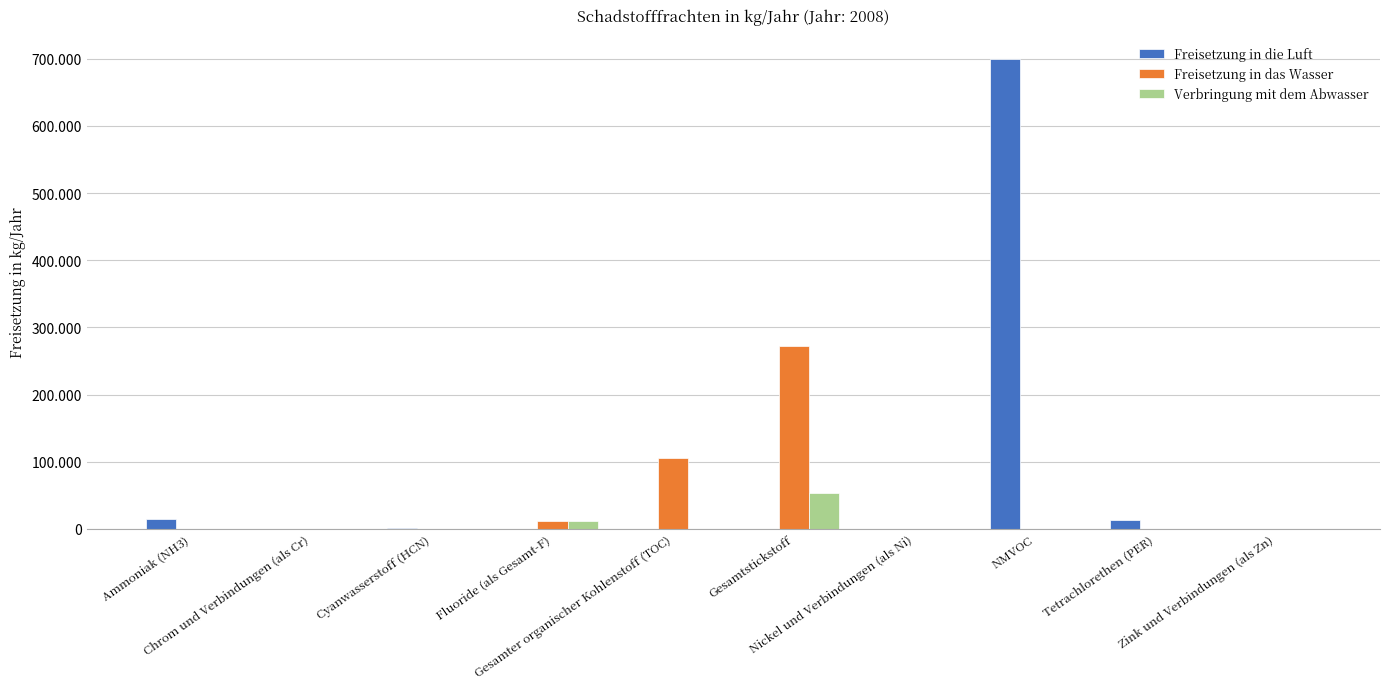

What is the sum of the Verbringung mit dem Abwasser values at Chrom und Verbindungen (als Cr) and Gesamtstickstoff?

53000